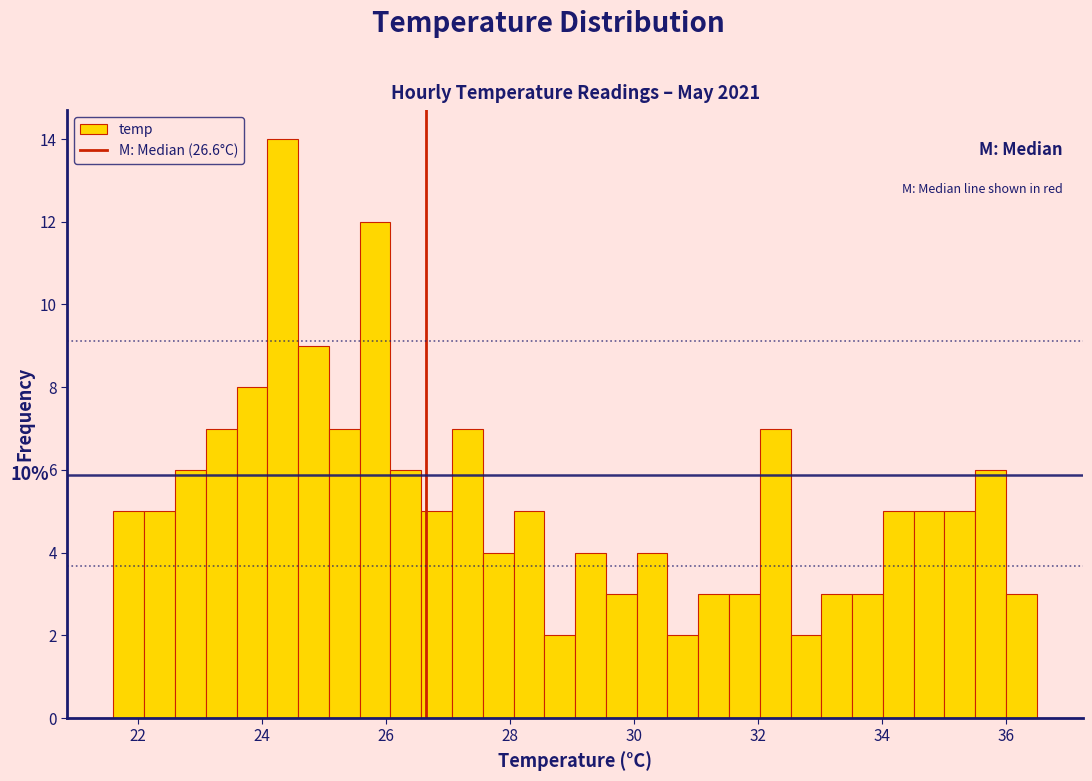

Around what value on the x-axis is the tallest bar? Give the approximate position of its centre, as read against the axis.

24.4